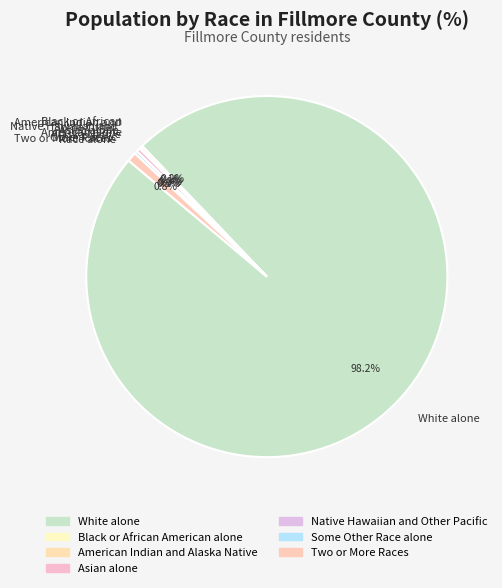

What is the total percentage of Some Other Race alone and Two or More Races?

0.3%